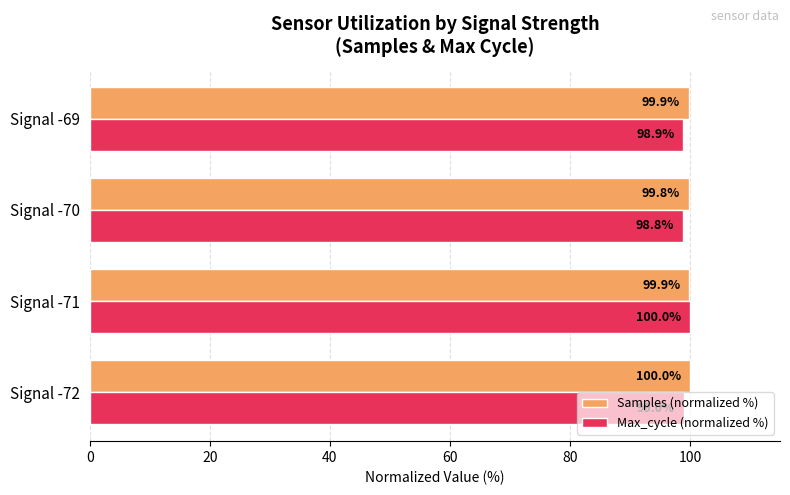

Where is Samples (normalized %) nearest to the value 99?

Signal -70